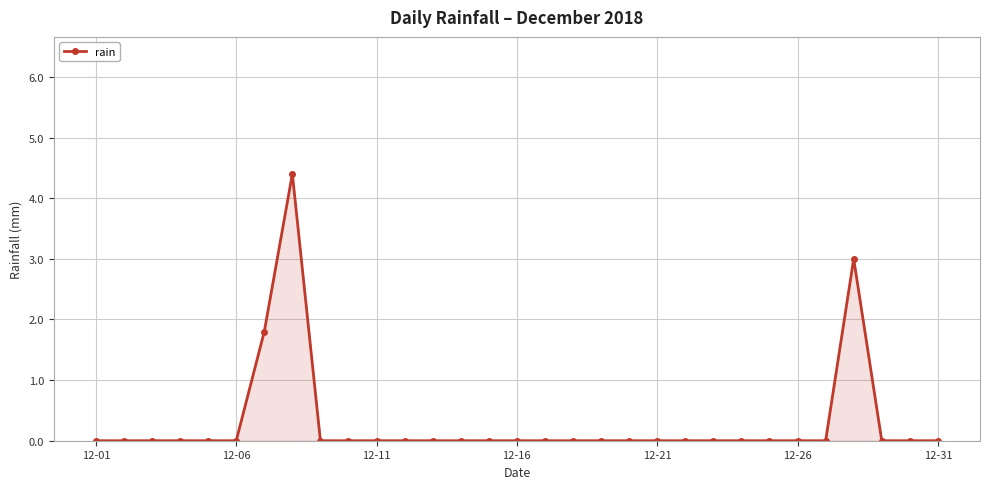

True or false: the data has more than 0 interior local peaks.

True